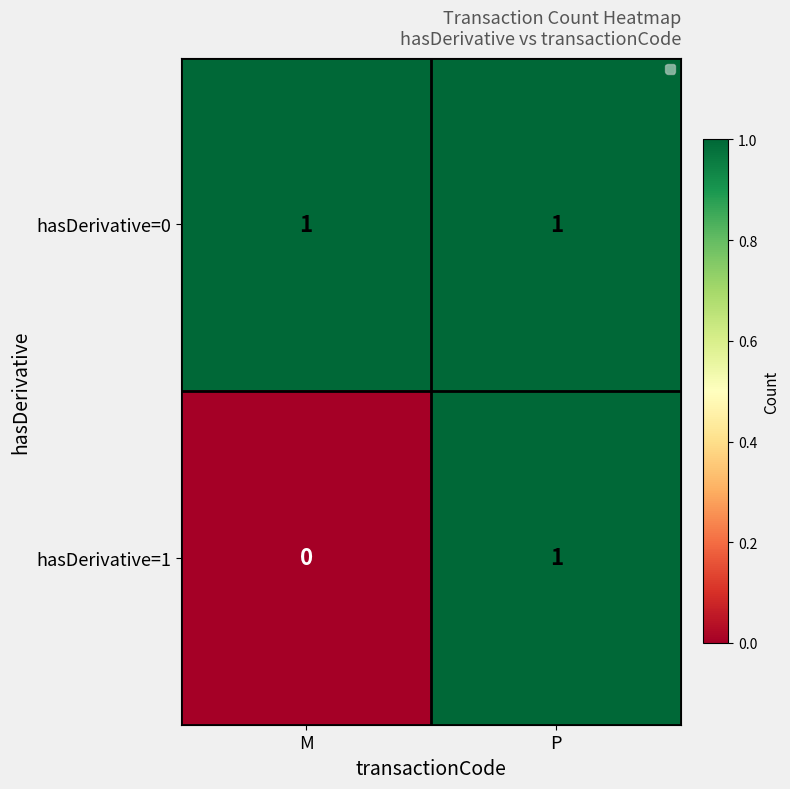

Reading left to right, extract all data points from this chart.

hasDerivative=0: 1	1
hasDerivative=1: 0	1